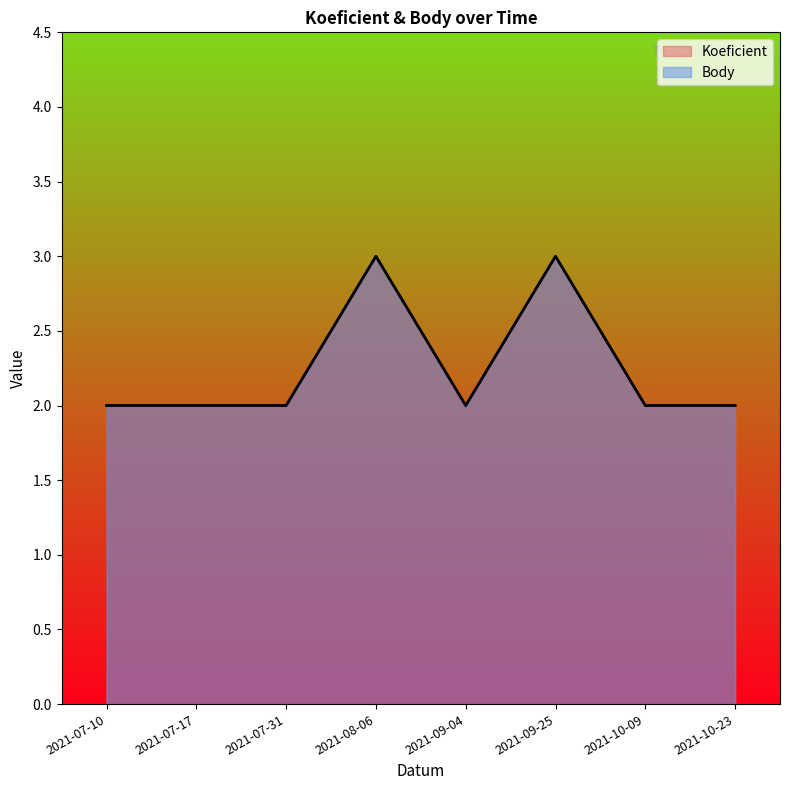

Rank the series by their maximum value, from highest to lowest.

Koeficient, Body